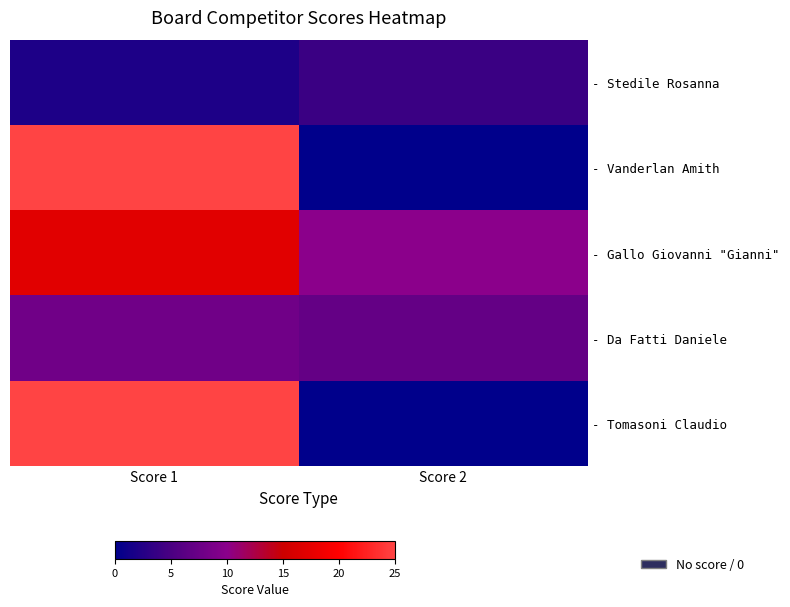

What is the difference between the highest and lowest values at Score 1?

23